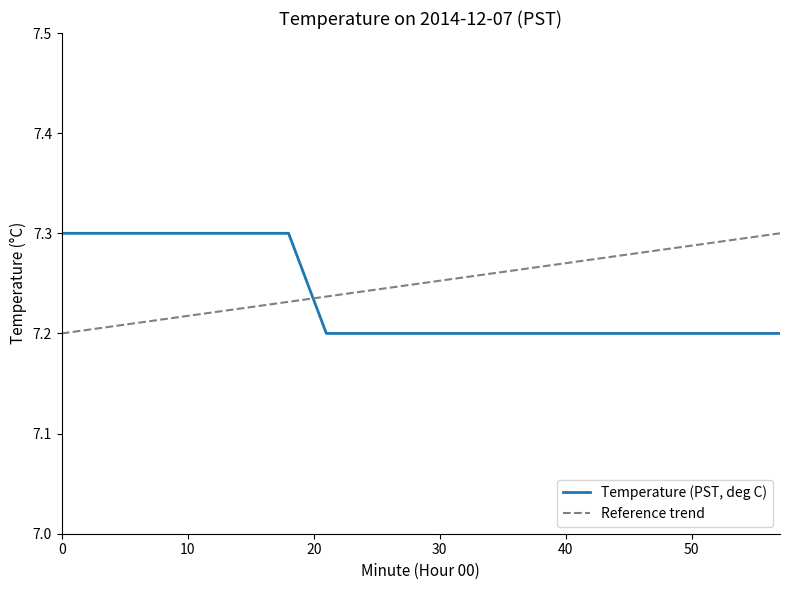

Is it true that the value at 39 is 3.9?

False